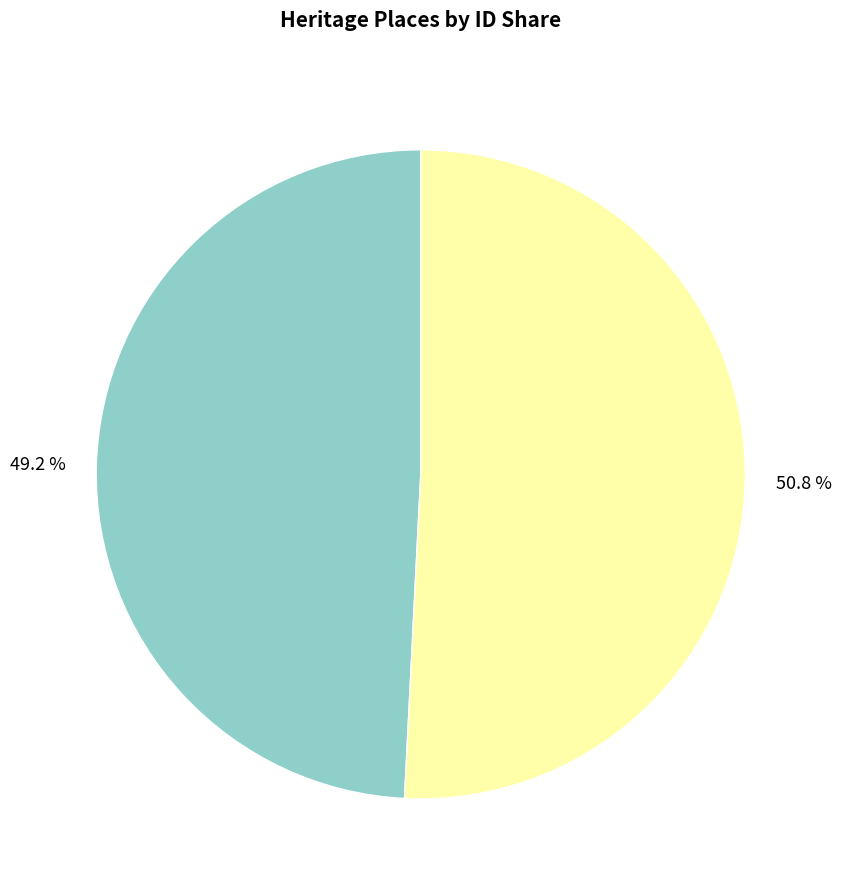

Is there a majority slice in this chart?

Yes